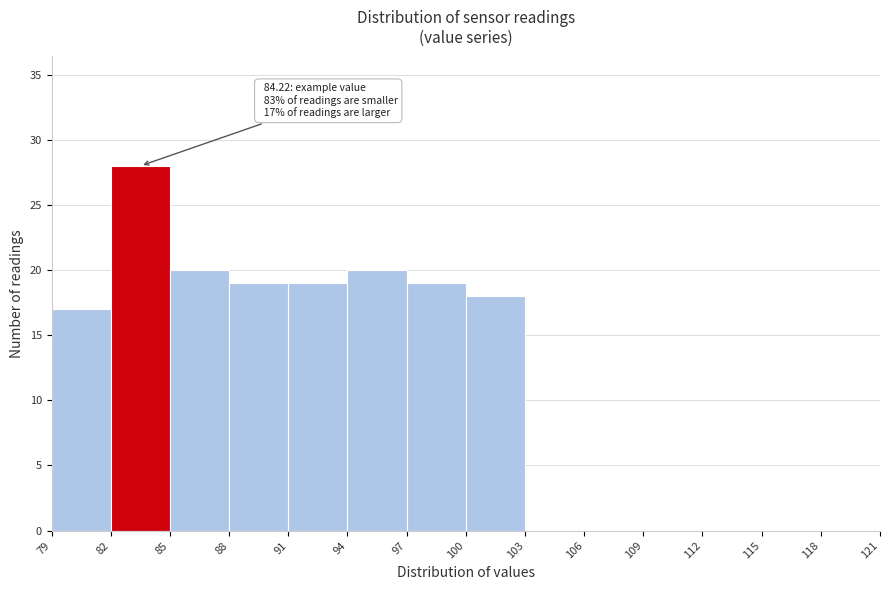

Which range on the x-axis has the tallest bar?

82 to 85